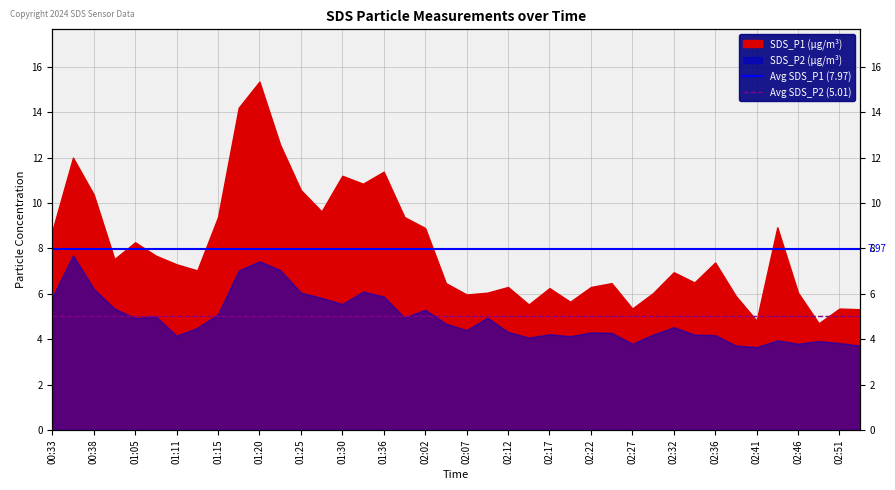

What value does the Avg SDS_P1 (7.97) series have at 00:38?

8.0